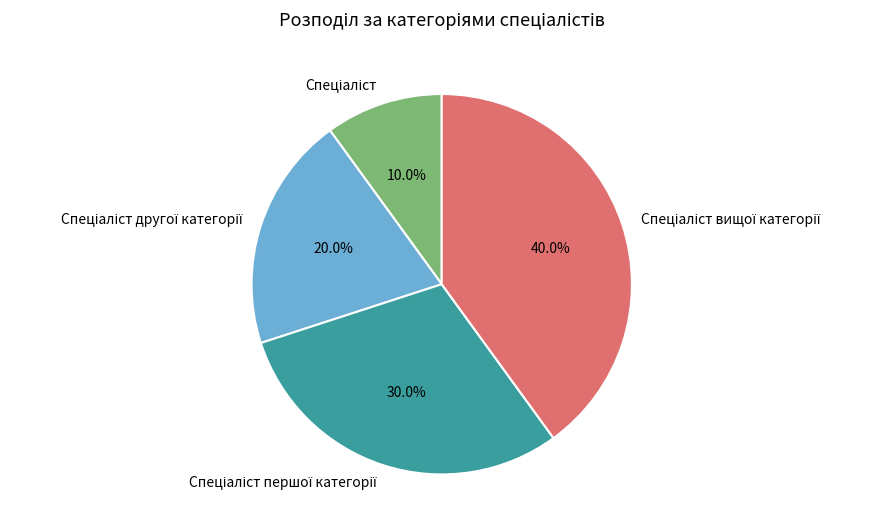

To the nearest percent, what is the average slice percentage?

25%